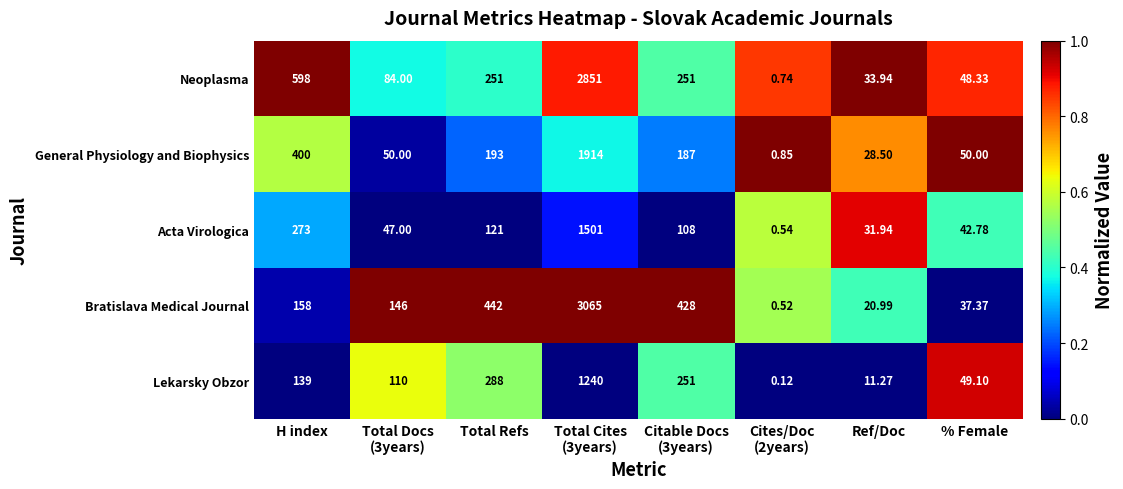

Where is Acta Virologica nearest to the value 750?

H index